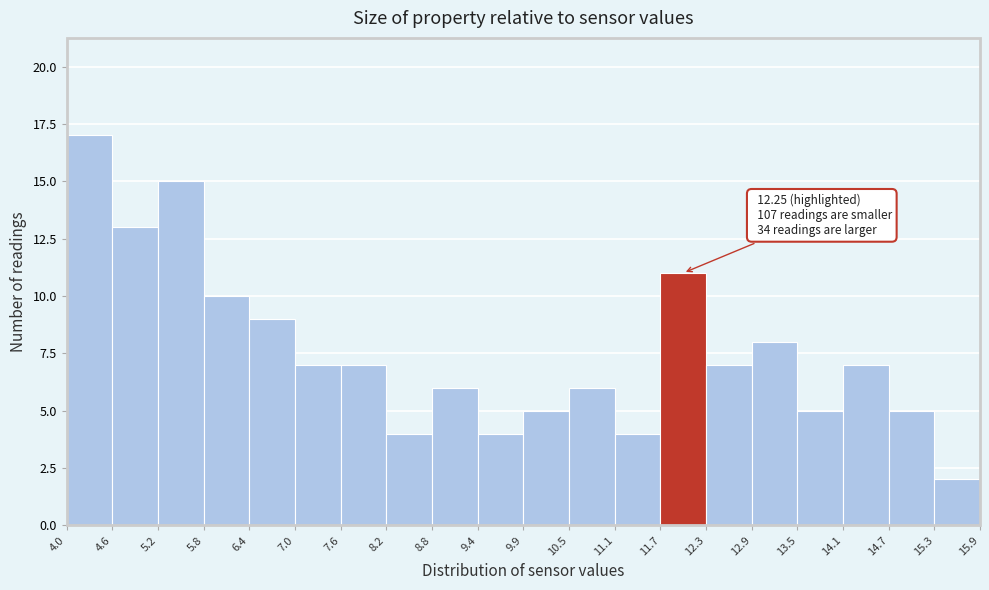

Which range on the x-axis has the tallest bar?

4.0 to 4.6